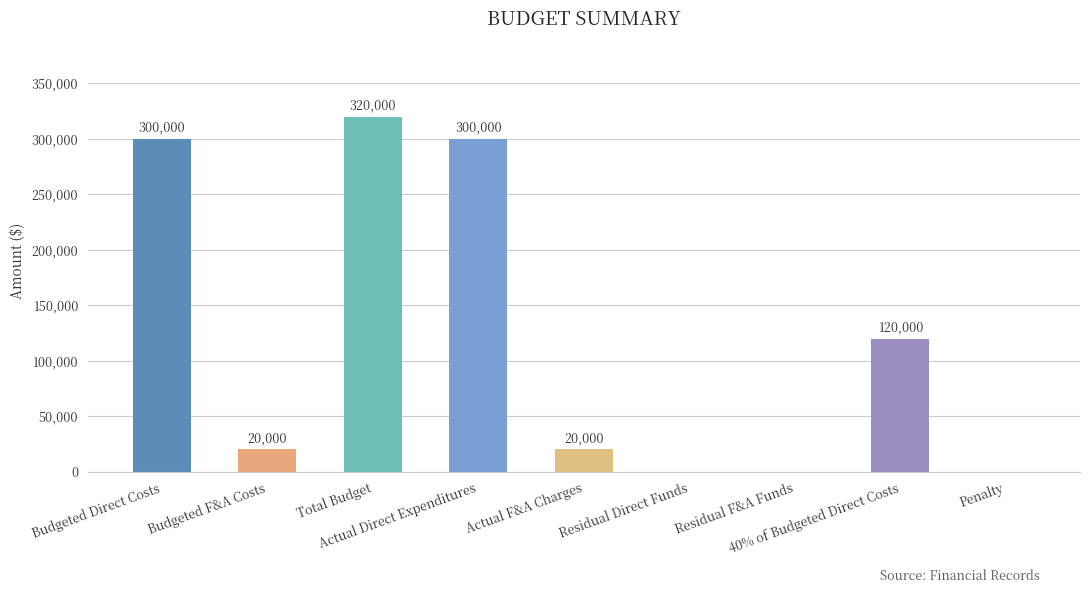

What value does the data have at Total Budget?

320000